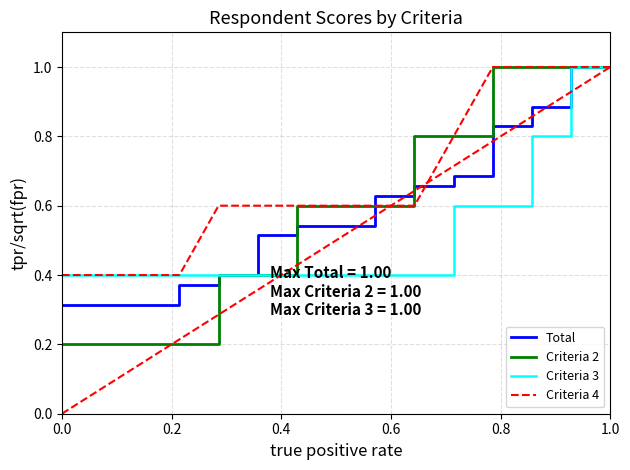

What is the greatest value displayed?

1.0